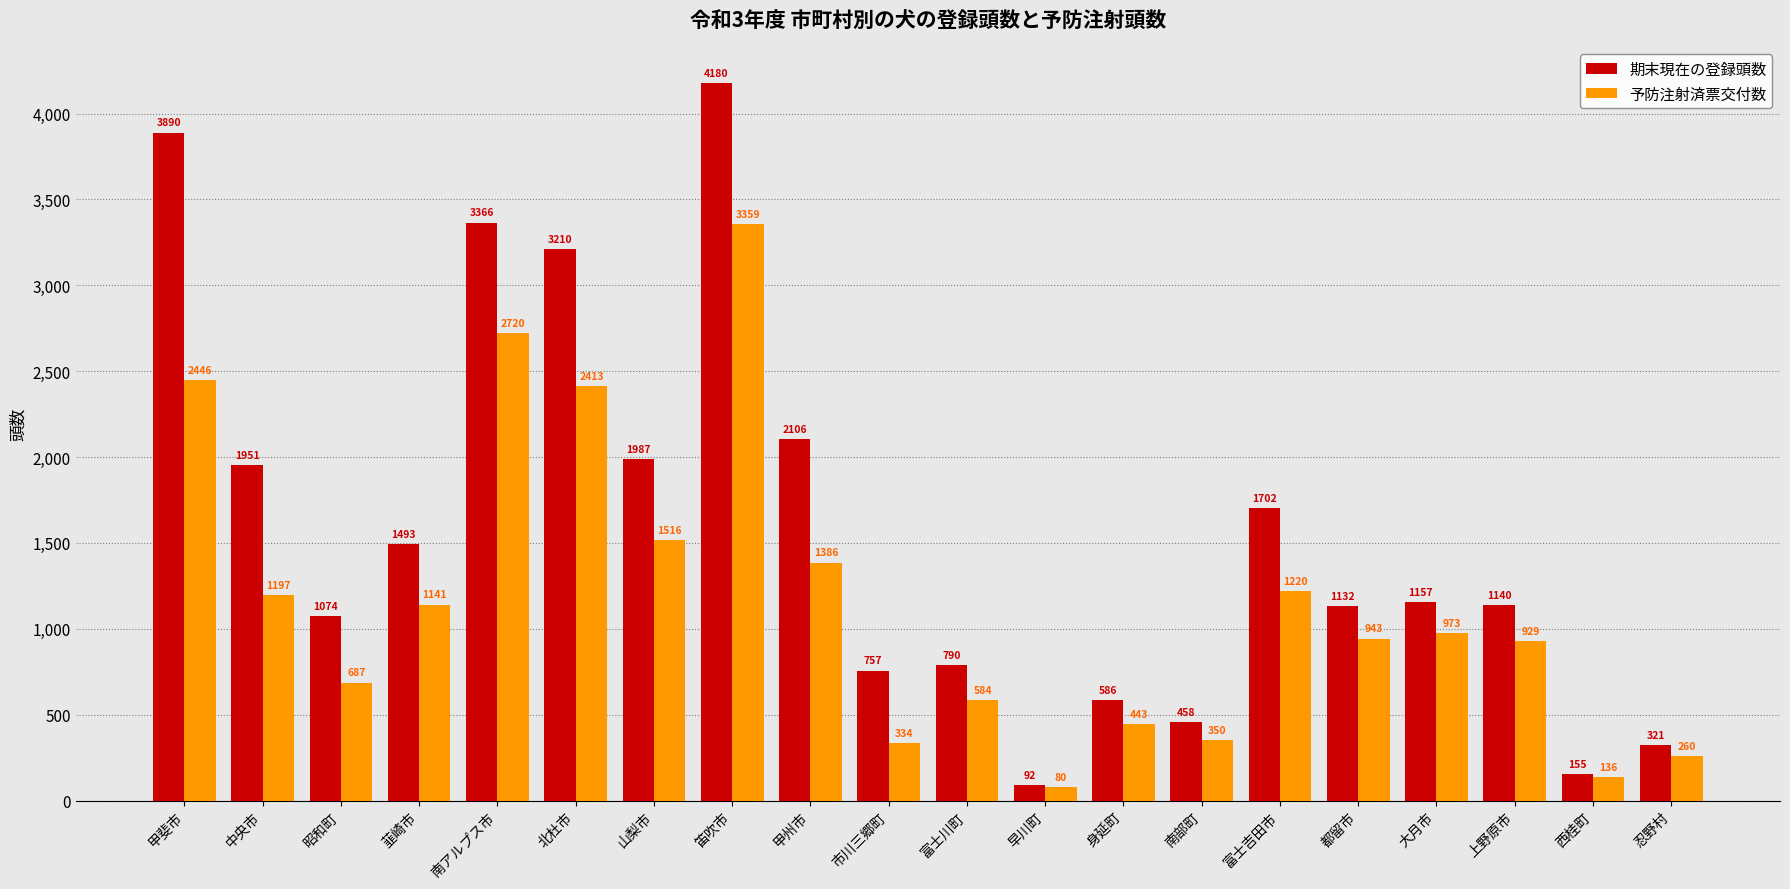

The 期末現在の登録頭数 series shows 155 at 西桂町. True or false?

True